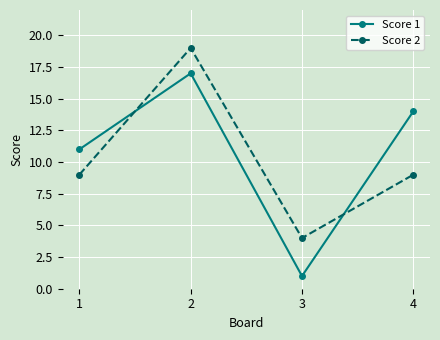

Does the chart have visible grid lines?

Yes